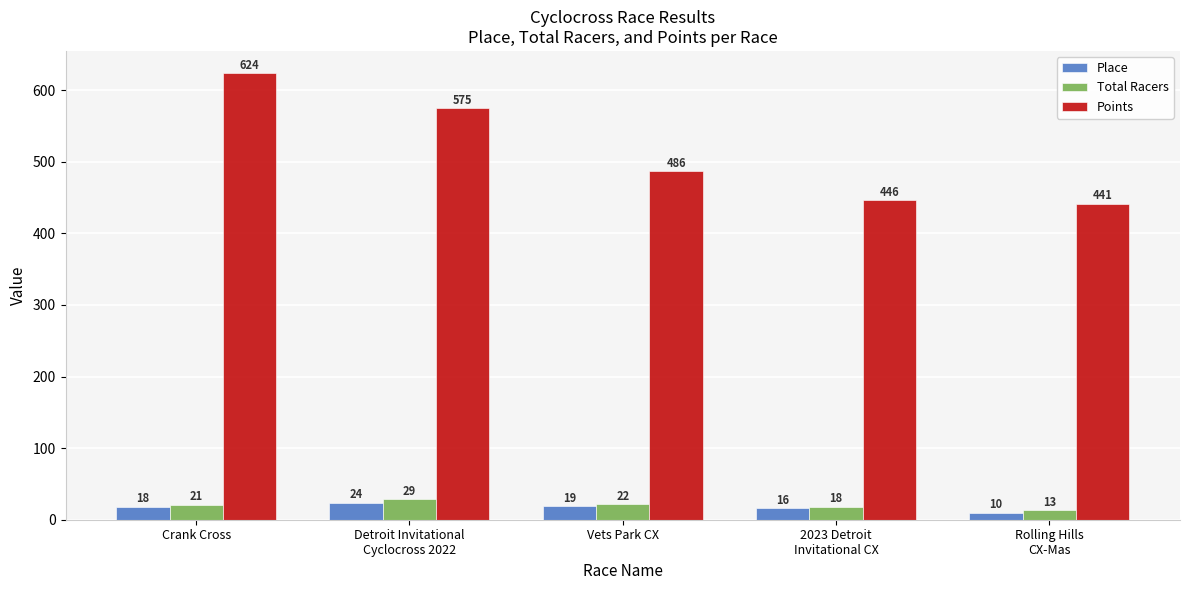

What is the difference between the Place values at Rolling Hills
CX-Mas and Detroit Invitational
Cyclocross 2022?

14.0